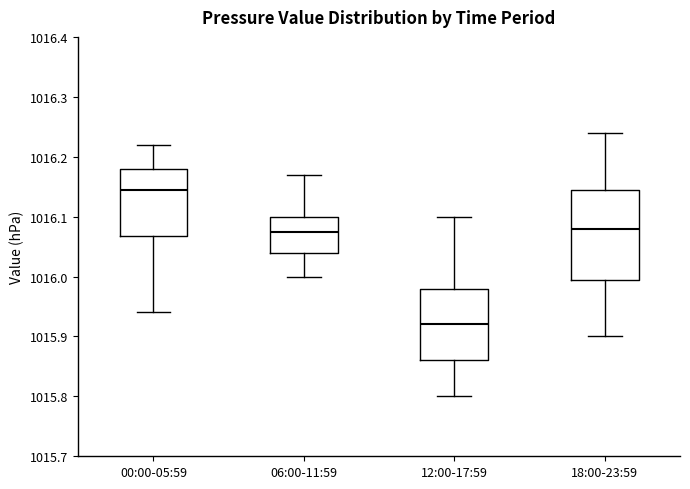

Where does the median line of the box for 18:00-23:59 sit on the y-axis? The values are not printed on the chart, so give them approximately, as read against the axis.

1016.08